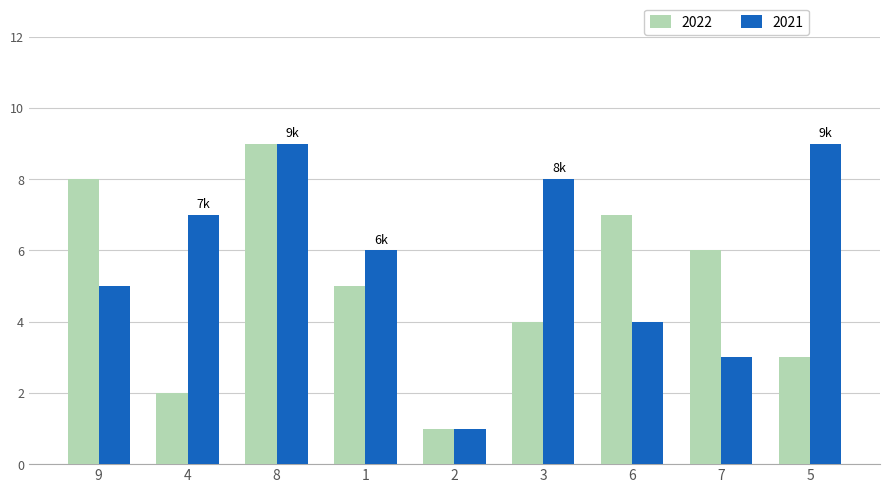

What position from the left is 3?

6